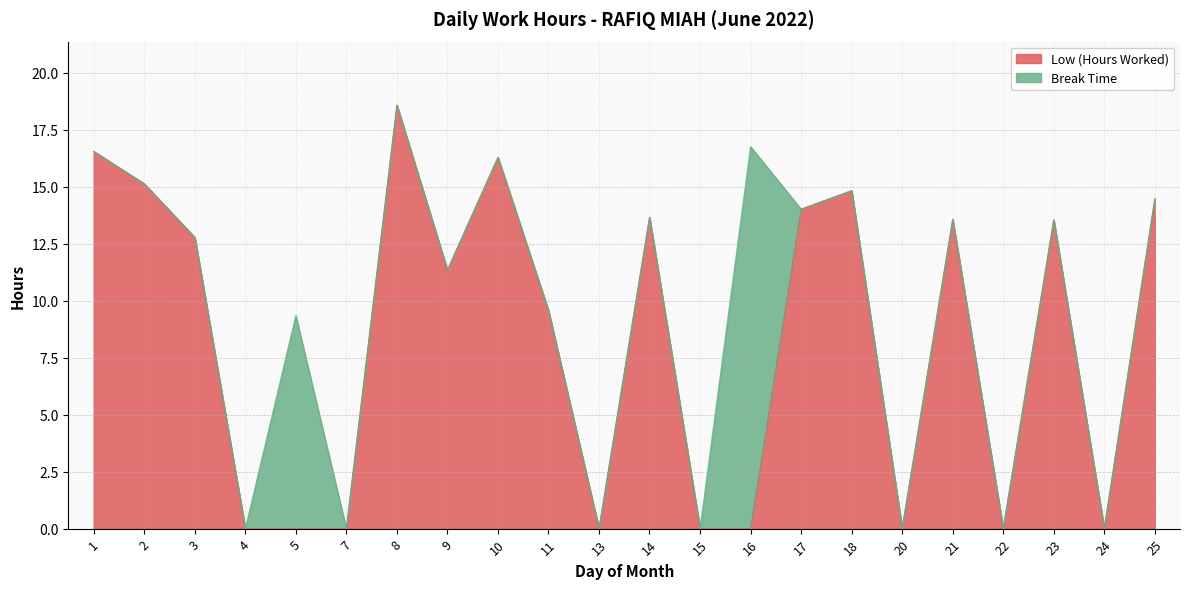

What is the change in value from 7 to 17?

+14.0